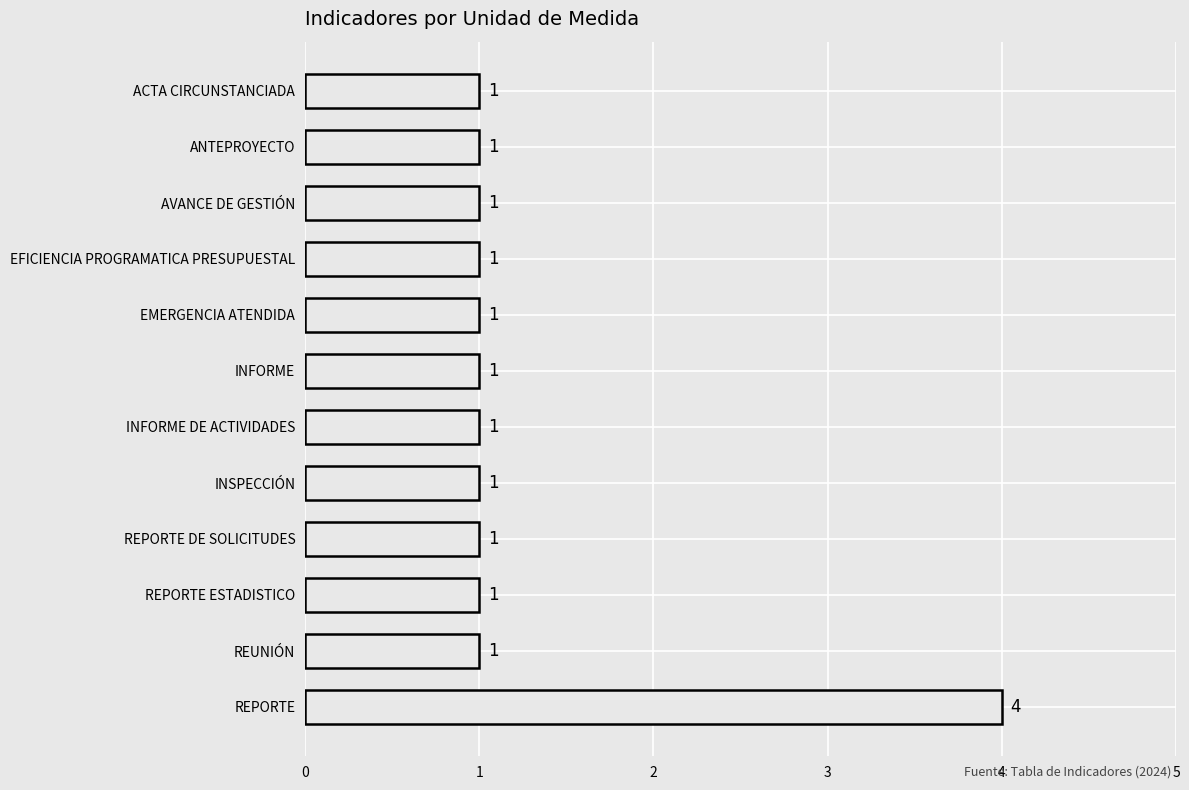

The value at INFORME is 1. True or false?

True